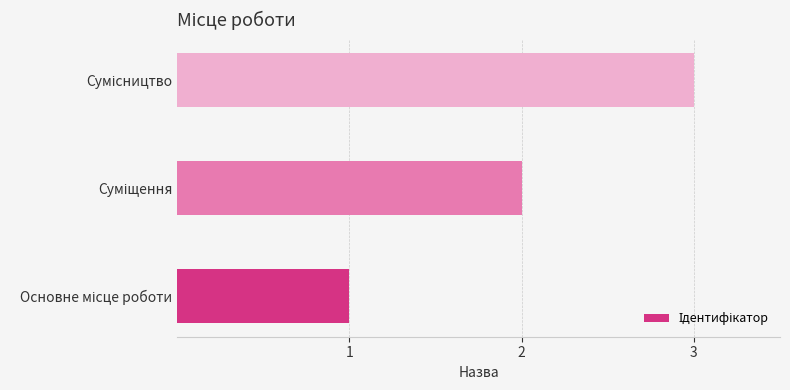

What is the sum of all values?

6